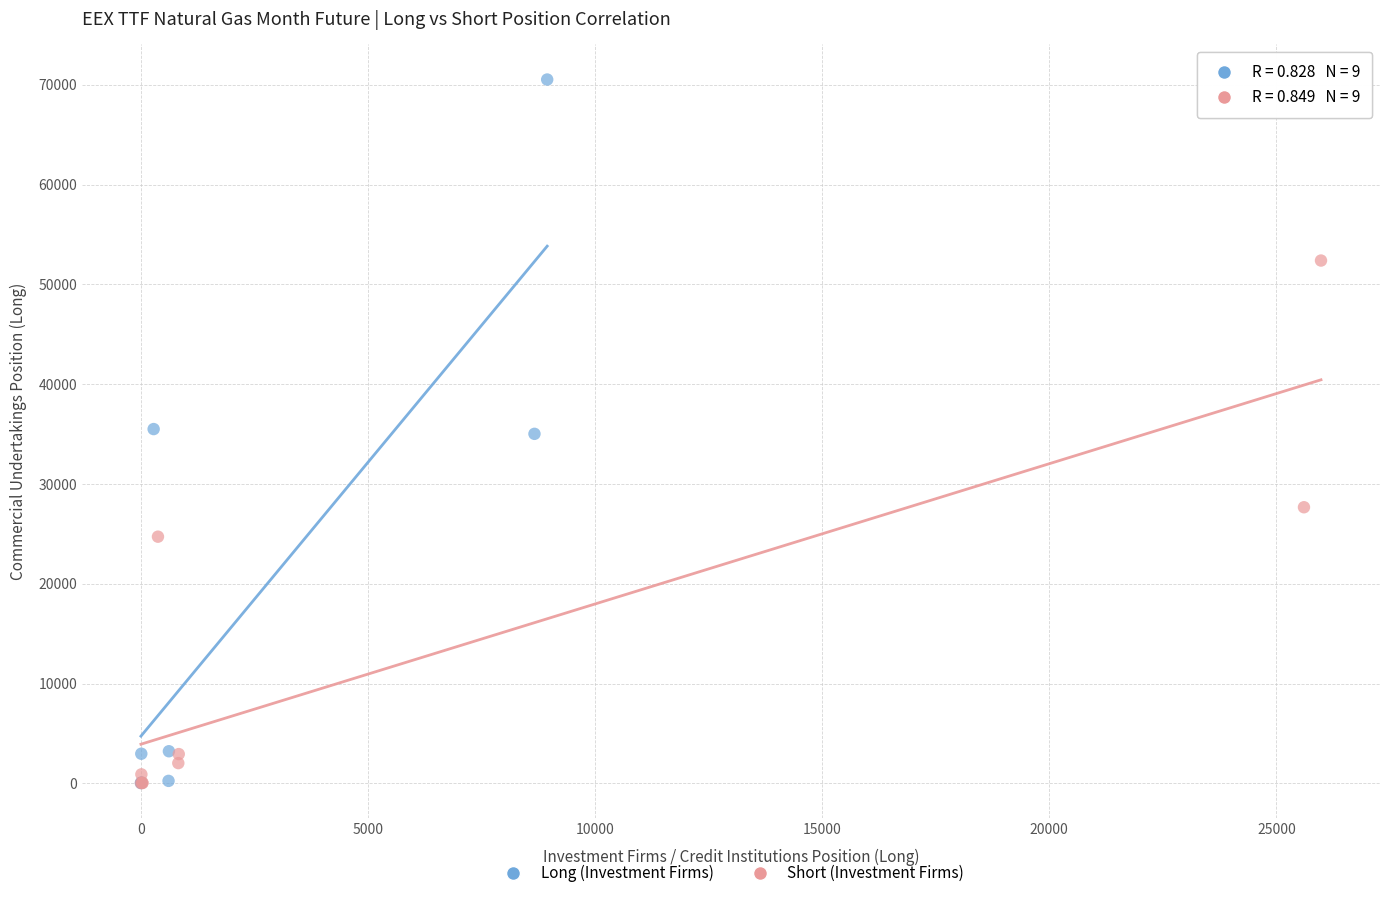

Which series reaches the maximum Y coordinate?

Long (Investment Firms)